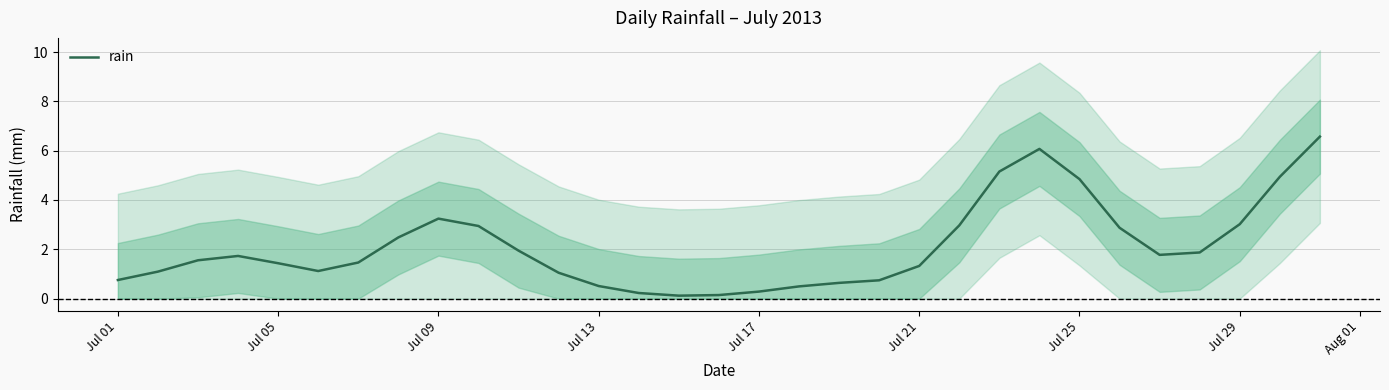

The chart shows a value of 0.8 at Jul 01. True or false?

True